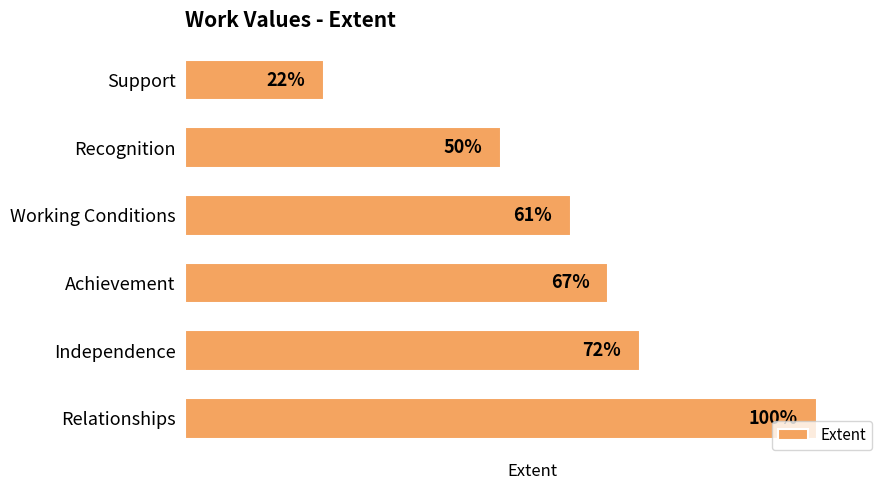

List the labels in order of value, smallest first.

Support, Recognition, Working Conditions, Achievement, Independence, Relationships